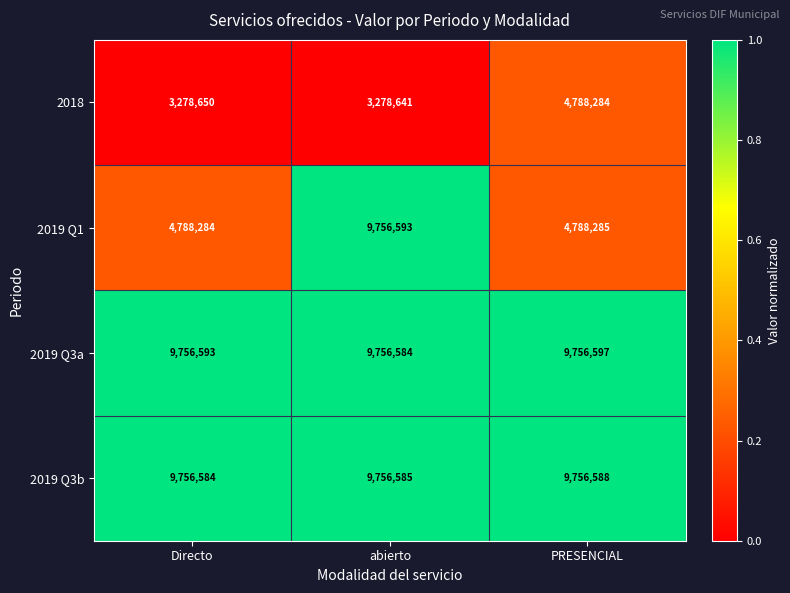

Read the 2019 Q3a value at Directo, to the nearest 5.

9756595